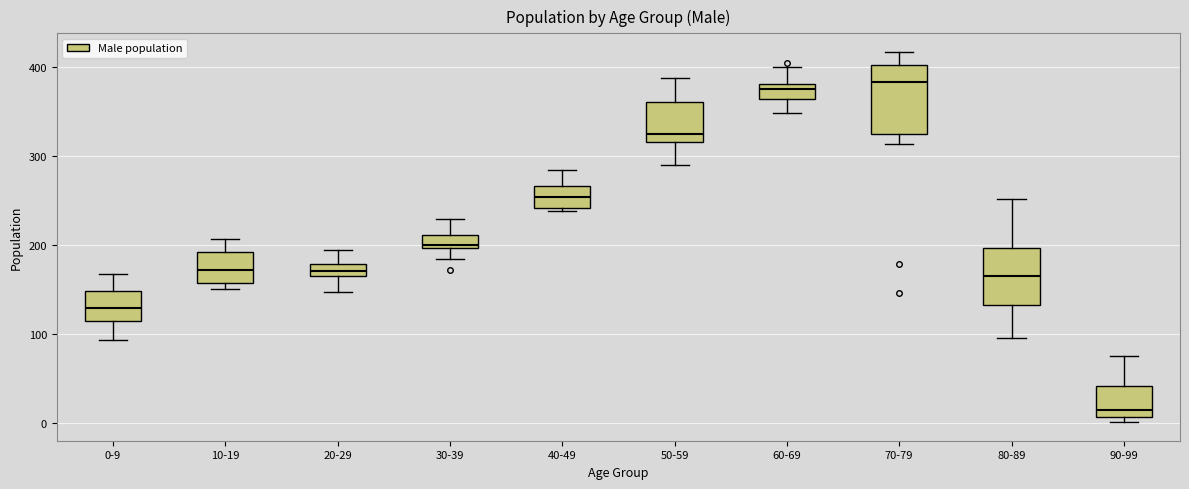

Where does the upper whisker of the box for 0-9 end on the y-axis? The values are not printed on the chart, so give them approximately, as read against the axis.

170